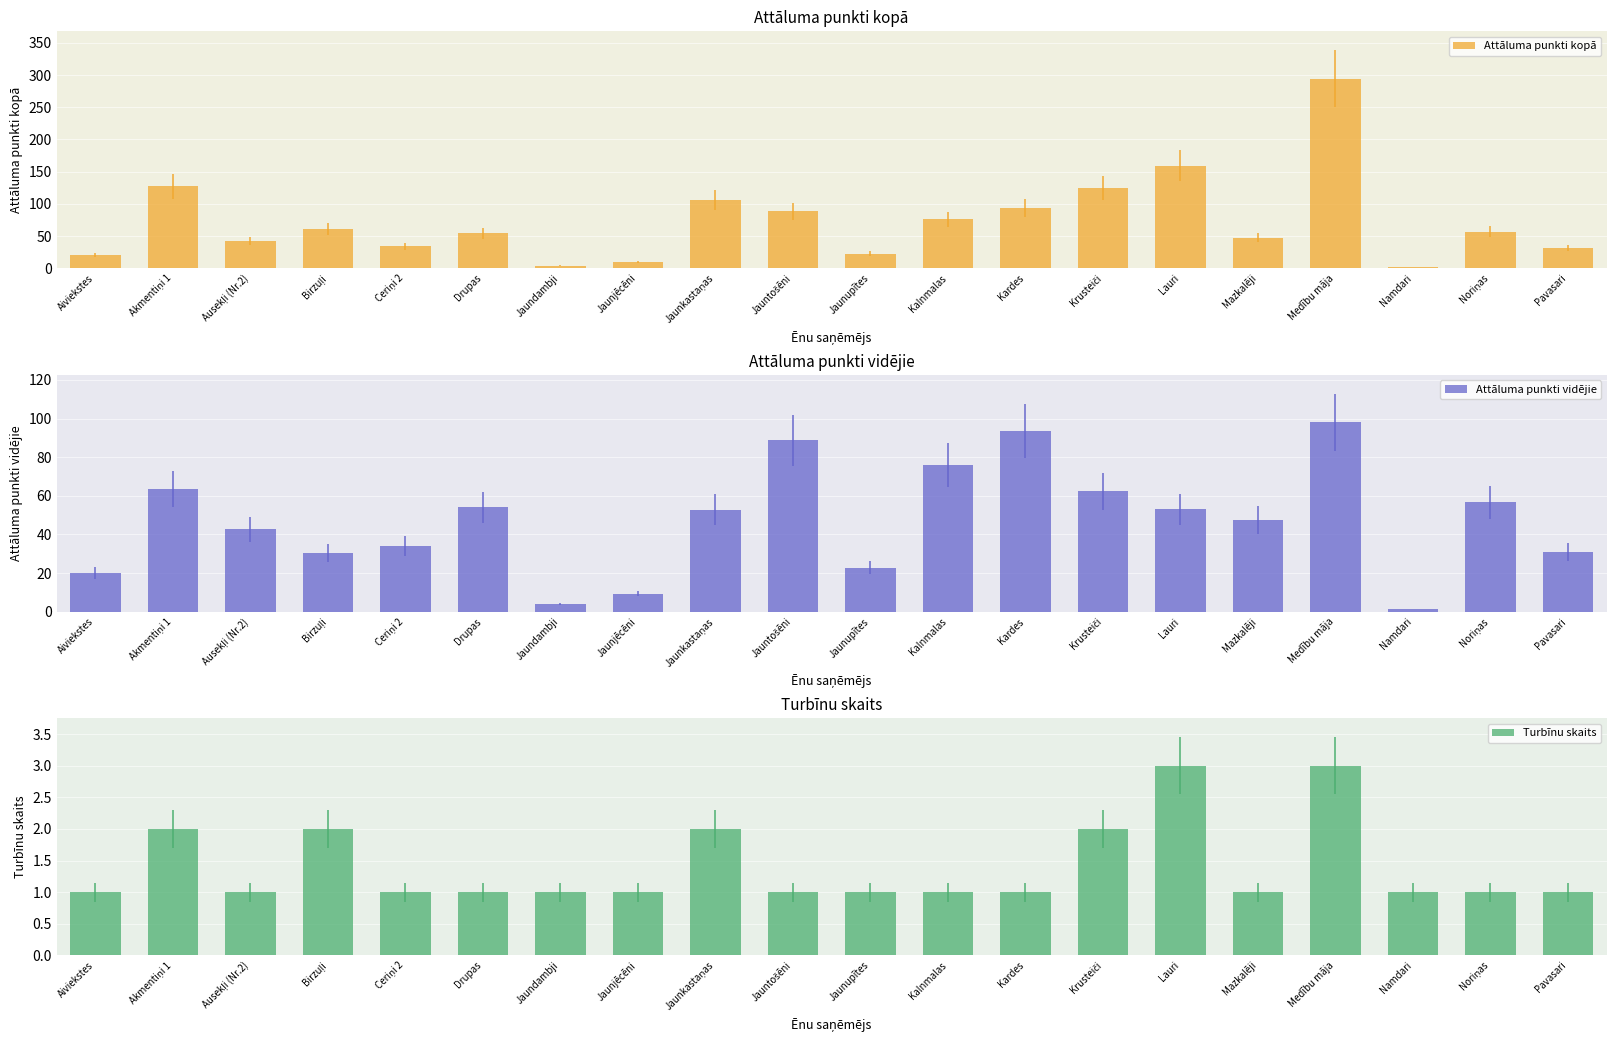

What is the difference between the Attāluma punkti vidējie values at Pavasari and Krusteiči?

31.4